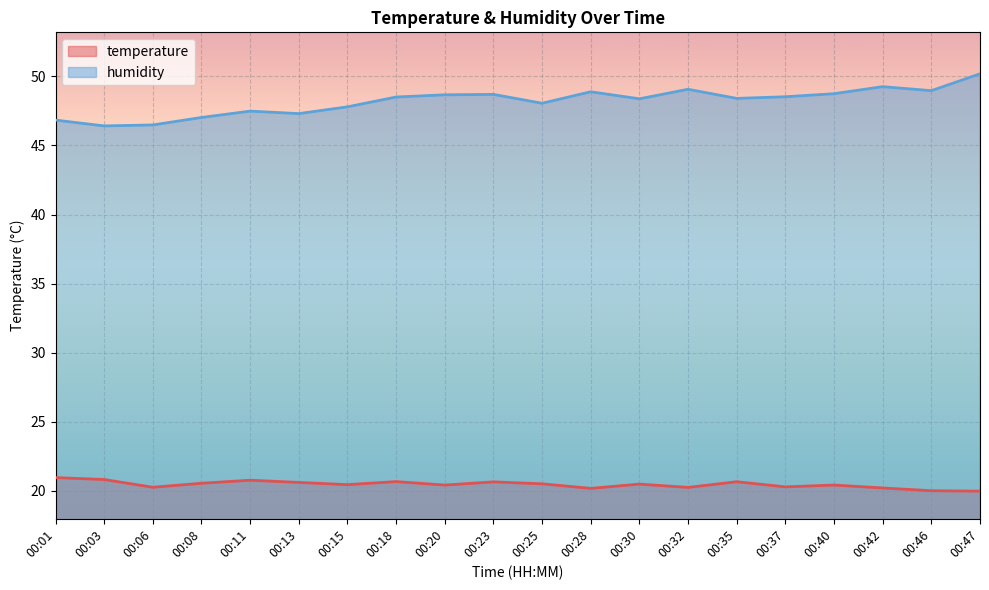

What is the difference between the maximum and minimum values in the temperature series?

1.0